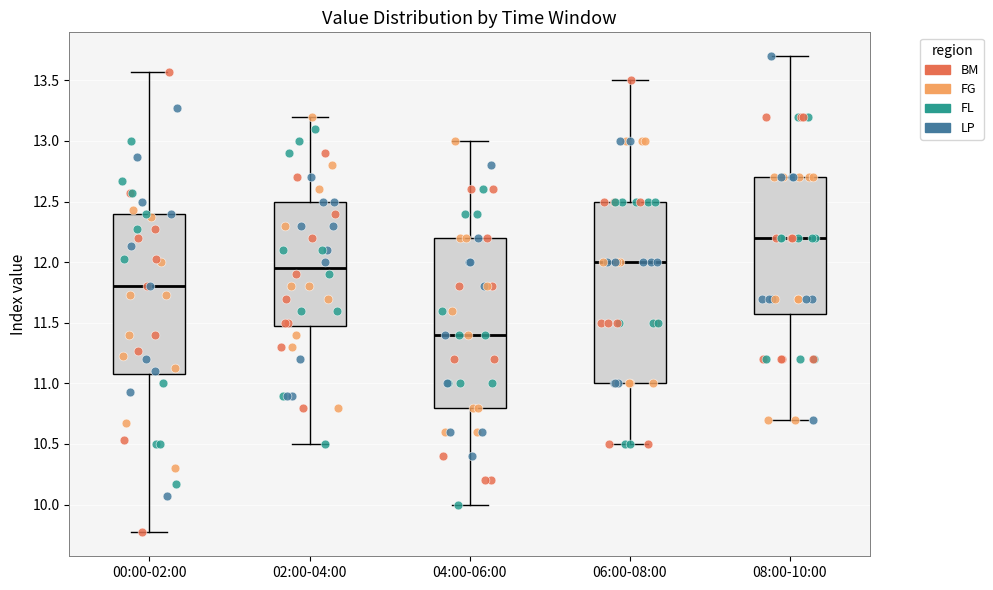

Where is the upper edge of the box for 00:00-02:00 on the y-axis? The values are not printed on the chart, so give them approximately, as read against the axis.

12.40